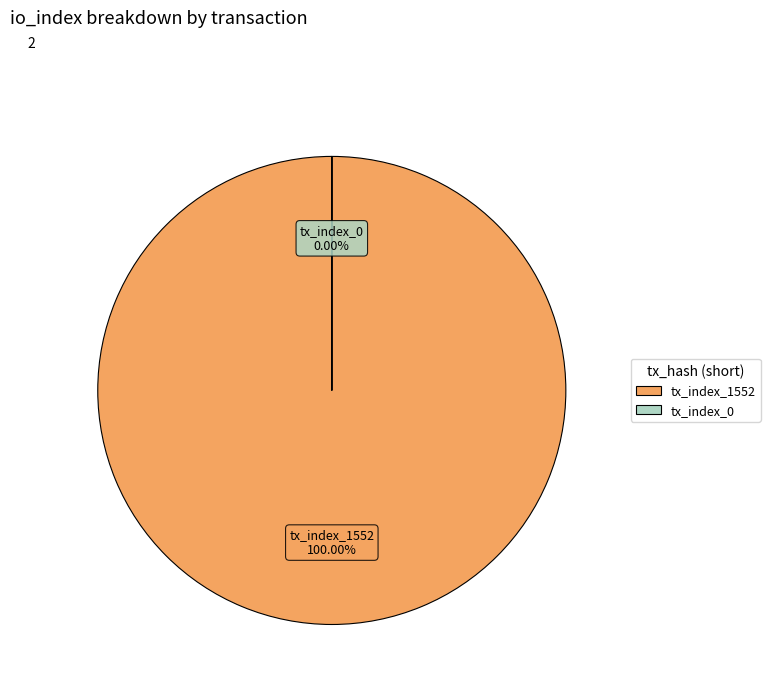

Which has a higher value, tx_index_0 or tx_index_1552?

tx_index_1552